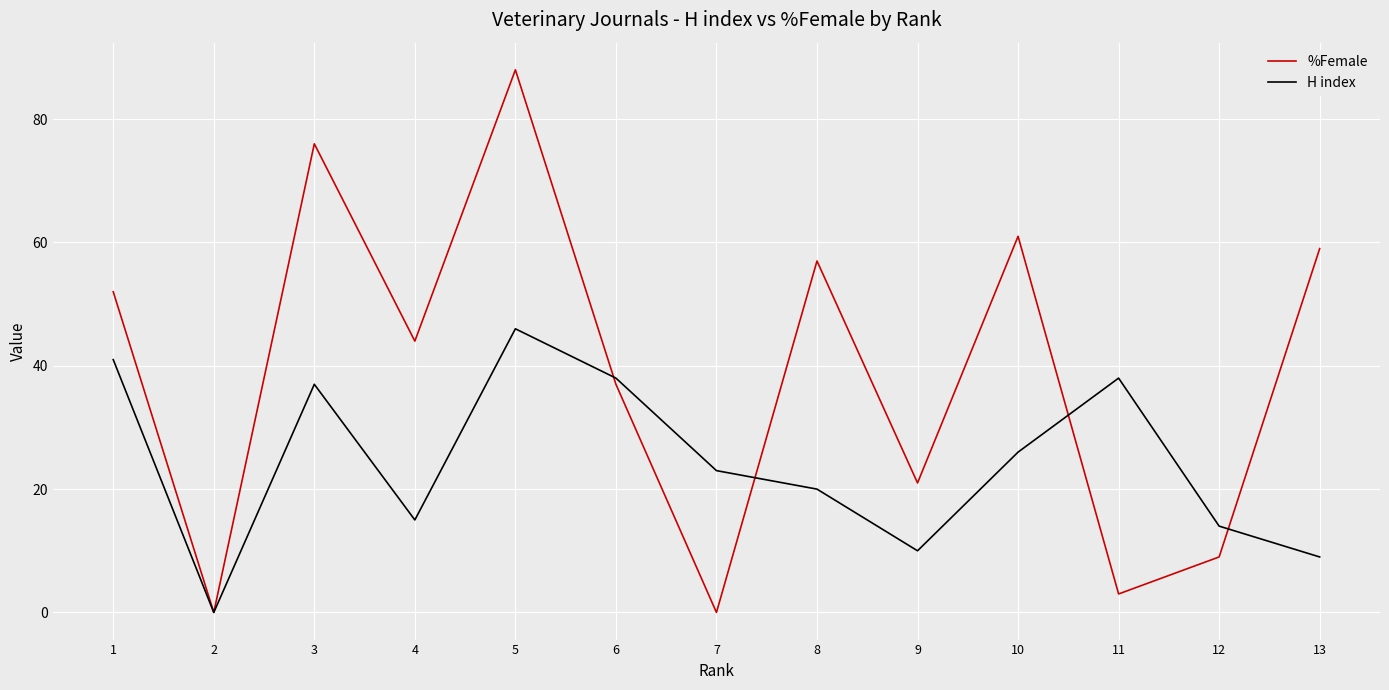

Which series changed the most between 8 and 10?

H index